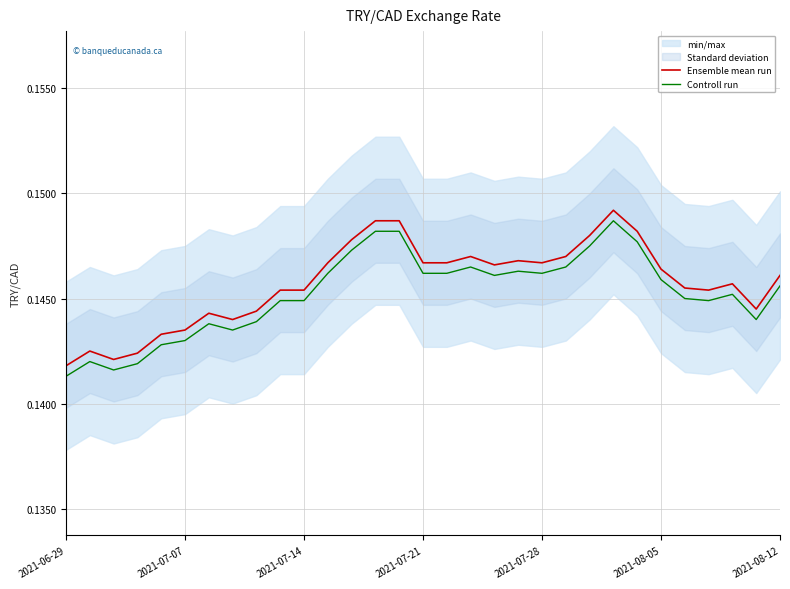

True or false: Ensemble mean run and Controll run intersect in this chart.

False